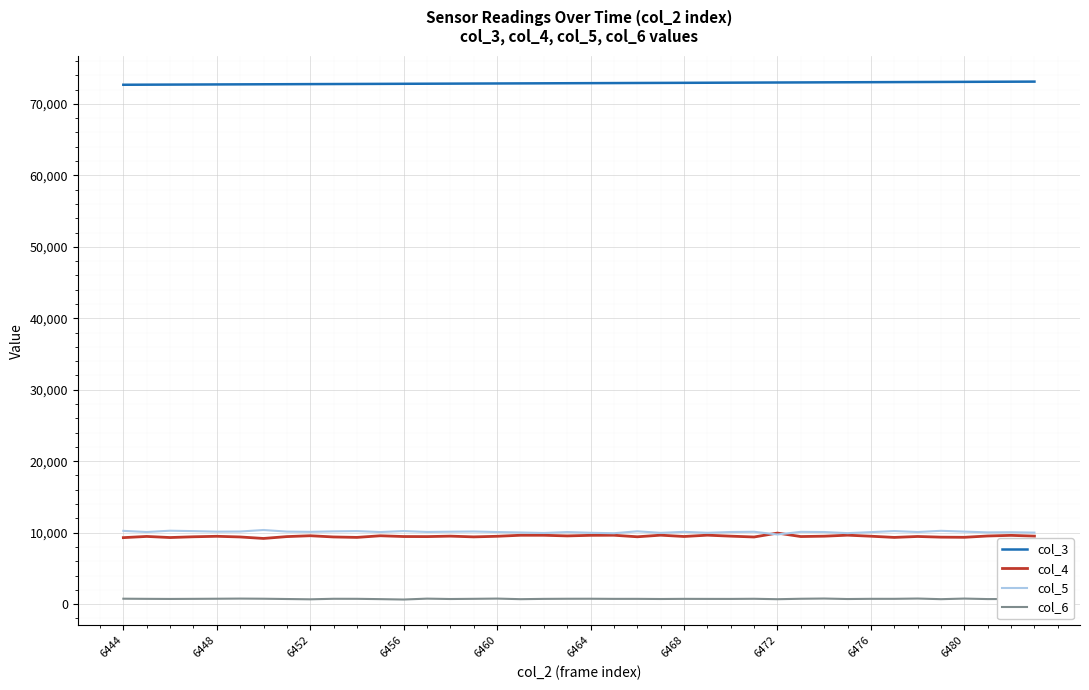

True or false: col_3 and col_5 cross at least once.

False